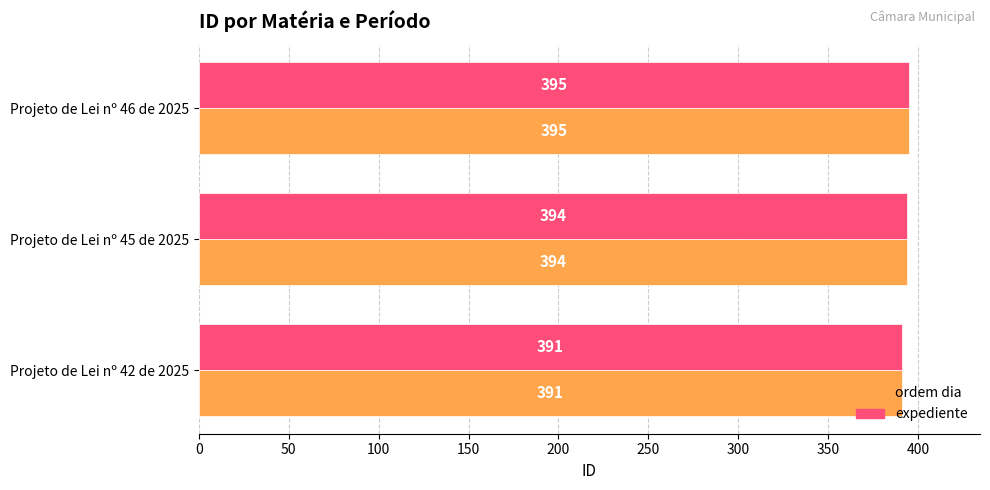

What is the total value across all series at Projeto de Lei nº 42 de 2025?

782